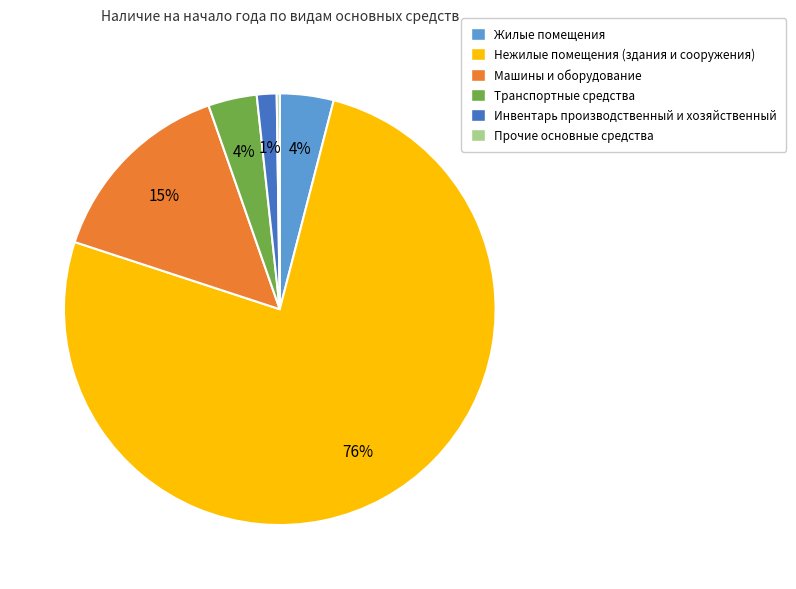

Is there a majority slice in this chart?

Yes